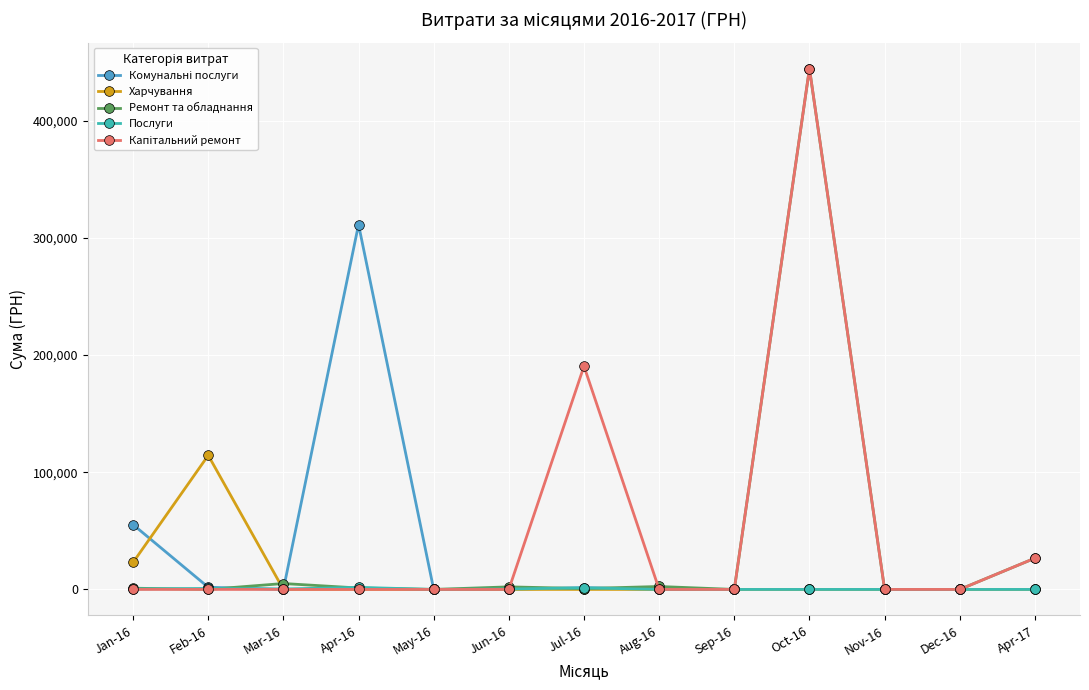

The value of Харчування at Oct-16 is 0.0. True or false?

True